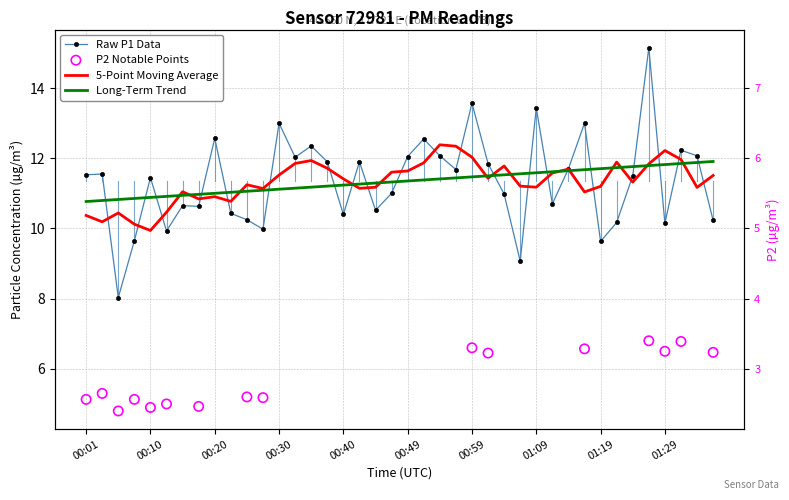

Which series reaches the maximum Y coordinate?

P1